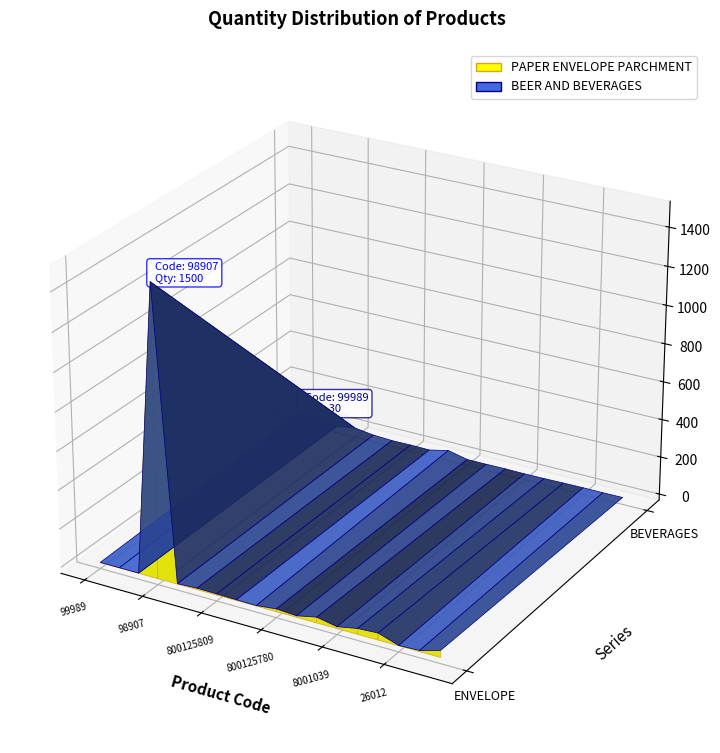

Reading right to left, extract all data points from this chart.

PAPER ENVELOPE PARCHMENT: 85611=36.0	3301=6.0	26012=1.8	4910=36.0	84084=30.0	8001039=10.0	76234=30.0	8001625=8.0	800125780=14.5	900122=3.0	8001009=4.2	800125809=6.0	8000339=7.5	800125779=2.3	98907=1500.0	99980=1.0	99979=1.0	99989=1.0
BEER AND BEVERAGES: 85611=6.0	3301=5.0	26012=5.0	4910=4.0	84084=2.0	8001039=1.0	76234=2.0	8001625=1.0	800125780=1.0	900122=24.0	8001009=1.1	800125809=2.5	8000339=1.2	800125779=6.0	98907=20.0	99980=3.0	99979=30.0	99989=30.0